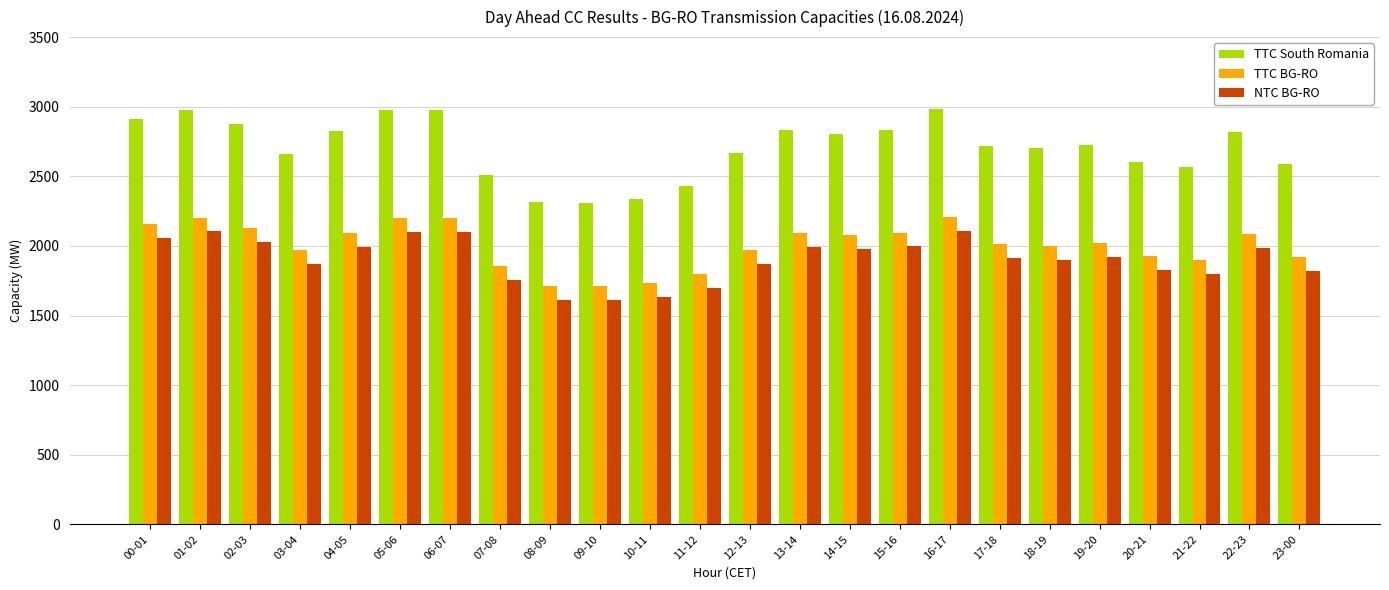

What is the sum of all TTC BG-RO values?

48052